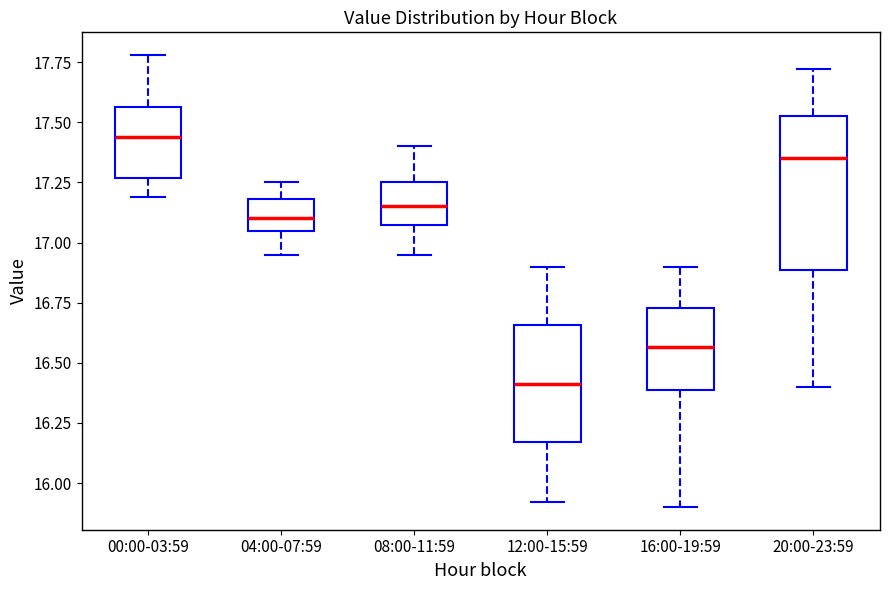

Comparing the boxes themselves (not the whiskers), which one is the tallest?

20:00-23:59